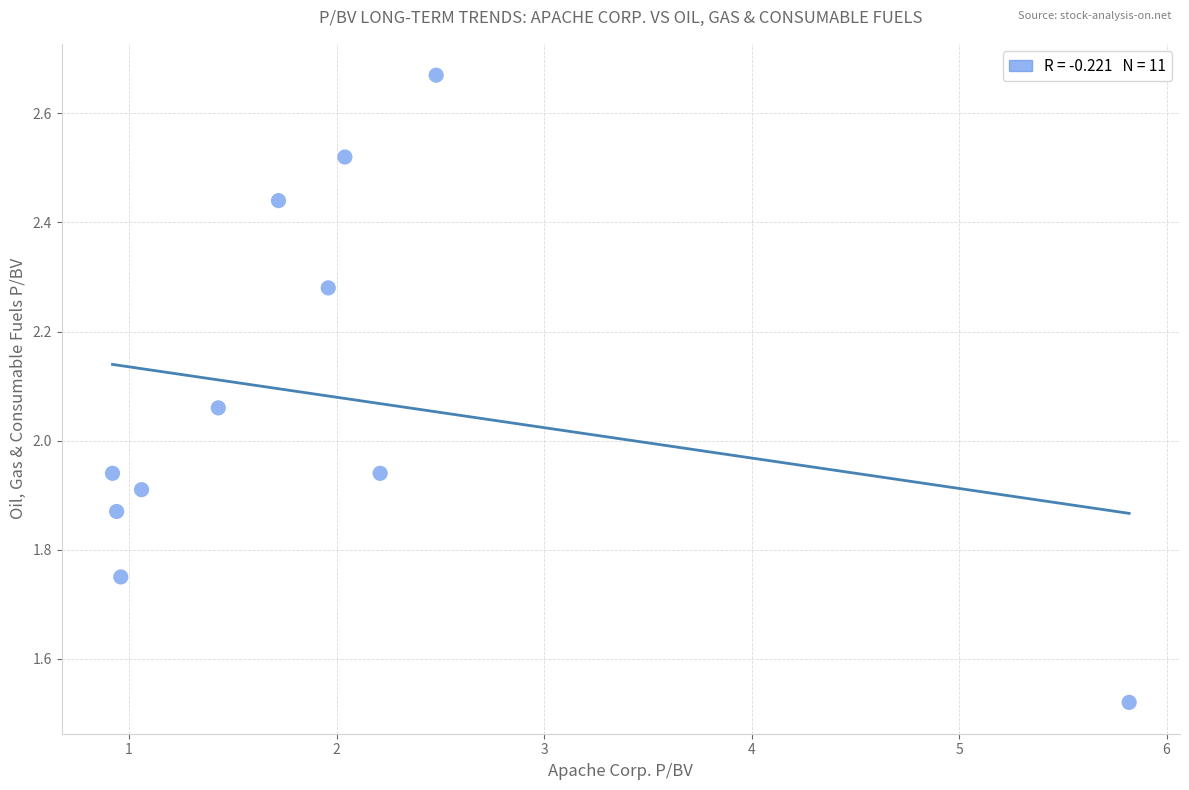

What is the range of X values (max minus min)?

4.9